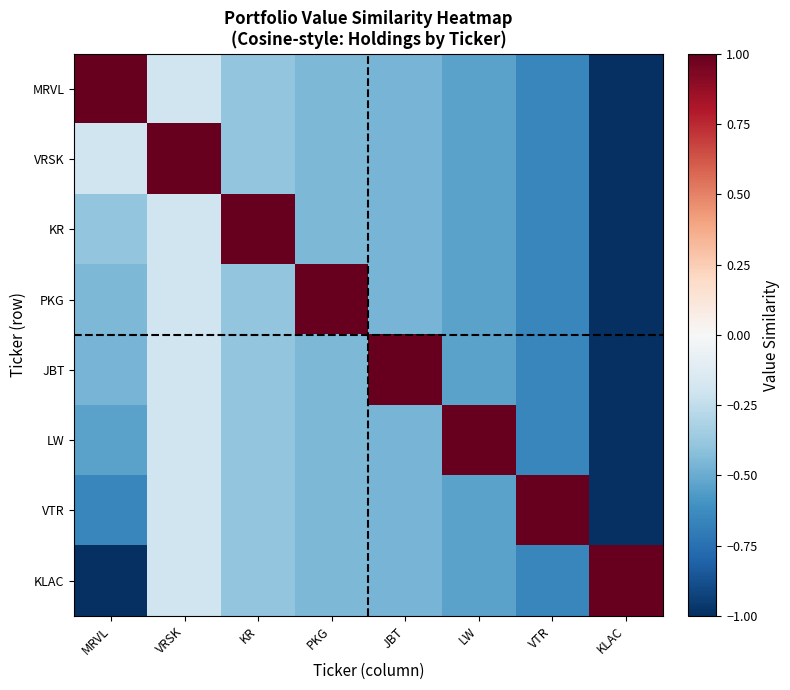

Reading left to right, what are all the values shown in this chart?

MRVL: MRVL=1.0	VRSK=-0.2	KR=-0.4	PKG=-0.5	JBT=-0.5	LW=-0.5	VTR=-0.7	KLAC=-1.0
VRSK: MRVL=-0.2	VRSK=1.0	KR=-0.4	PKG=-0.5	JBT=-0.5	LW=-0.5	VTR=-0.7	KLAC=-1.0
KR: MRVL=-0.4	VRSK=-0.2	KR=1.0	PKG=-0.5	JBT=-0.5	LW=-0.5	VTR=-0.7	KLAC=-1.0
PKG: MRVL=-0.5	VRSK=-0.2	KR=-0.4	PKG=1.0	JBT=-0.5	LW=-0.5	VTR=-0.7	KLAC=-1.0
JBT: MRVL=-0.5	VRSK=-0.2	KR=-0.4	PKG=-0.5	JBT=1.0	LW=-0.5	VTR=-0.7	KLAC=-1.0
LW: MRVL=-0.5	VRSK=-0.2	KR=-0.4	PKG=-0.5	JBT=-0.5	LW=1.0	VTR=-0.7	KLAC=-1.0
VTR: MRVL=-0.7	VRSK=-0.2	KR=-0.4	PKG=-0.5	JBT=-0.5	LW=-0.5	VTR=1.0	KLAC=-1.0
KLAC: MRVL=-1.0	VRSK=-0.2	KR=-0.4	PKG=-0.5	JBT=-0.5	LW=-0.5	VTR=-0.7	KLAC=1.0